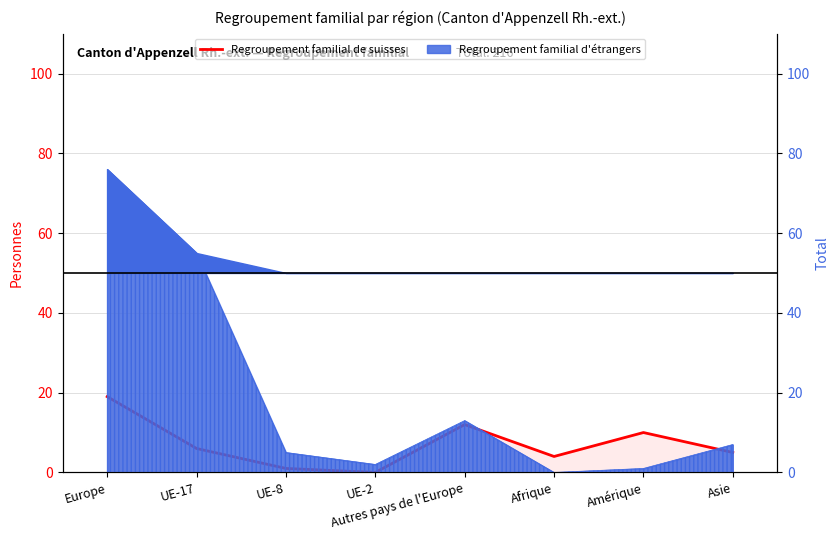

List the labels in order of value, smallest first.

UE-2, UE-8, Afrique, Asie, UE-17, Amérique, Autres pays de l'Europe, Europe